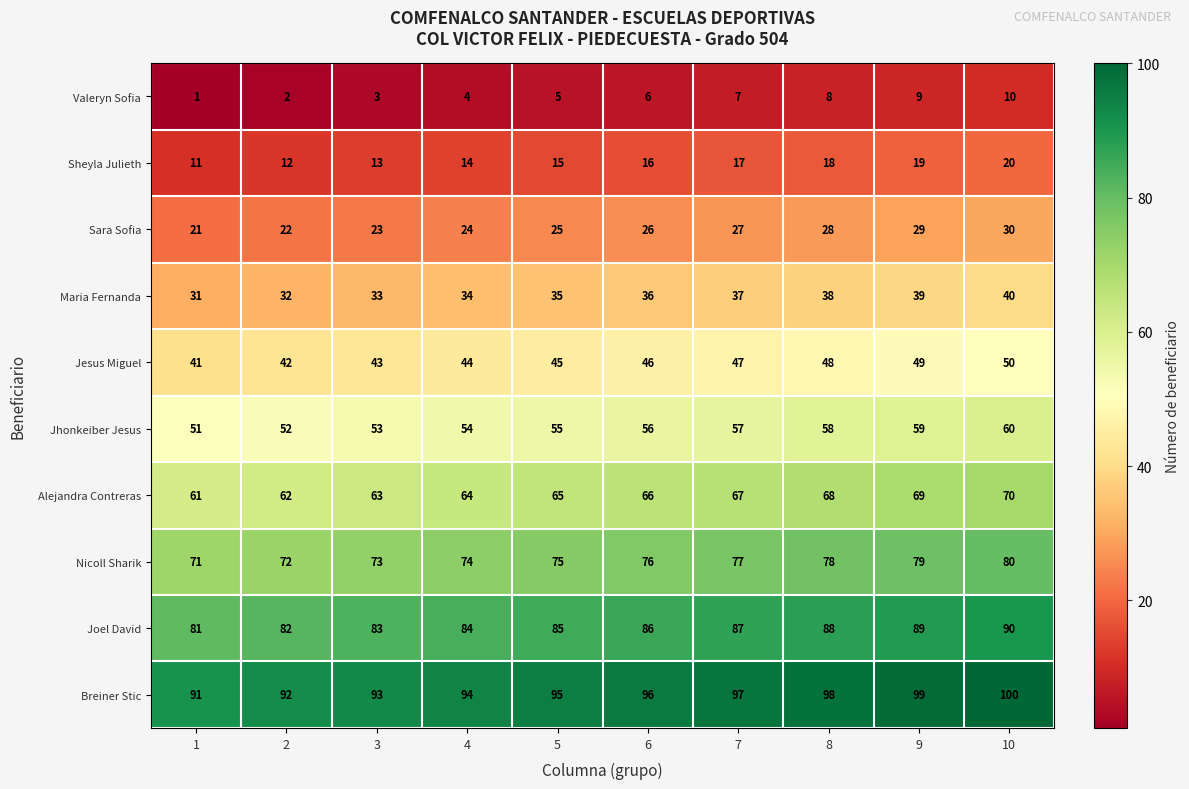

The Sheyla Julieth series shows 4 at 8. True or false?

False